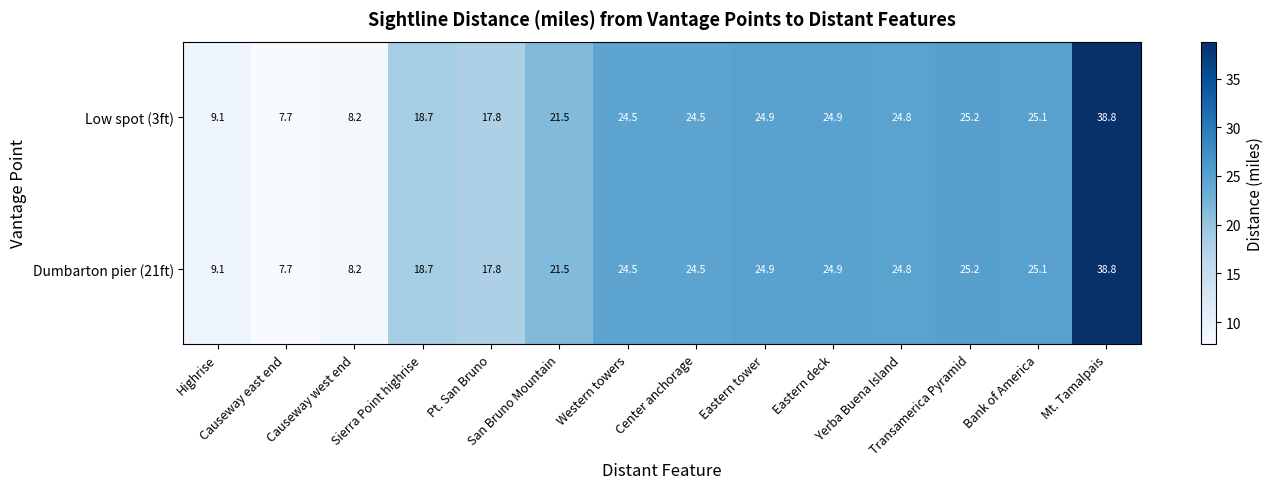

What is the minimum value shown in the chart?

7.7